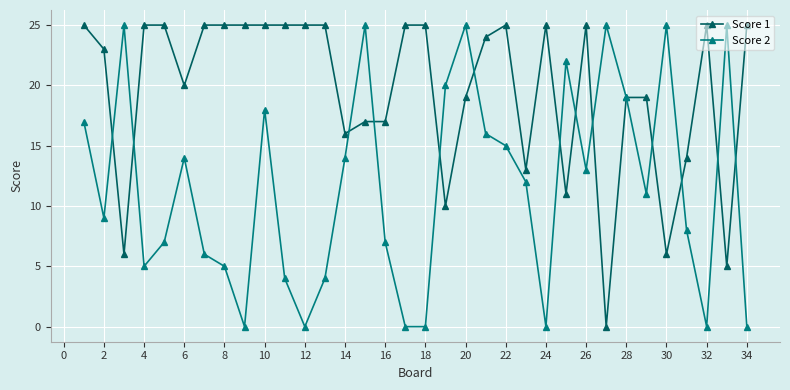

What is the greatest value displayed?

25